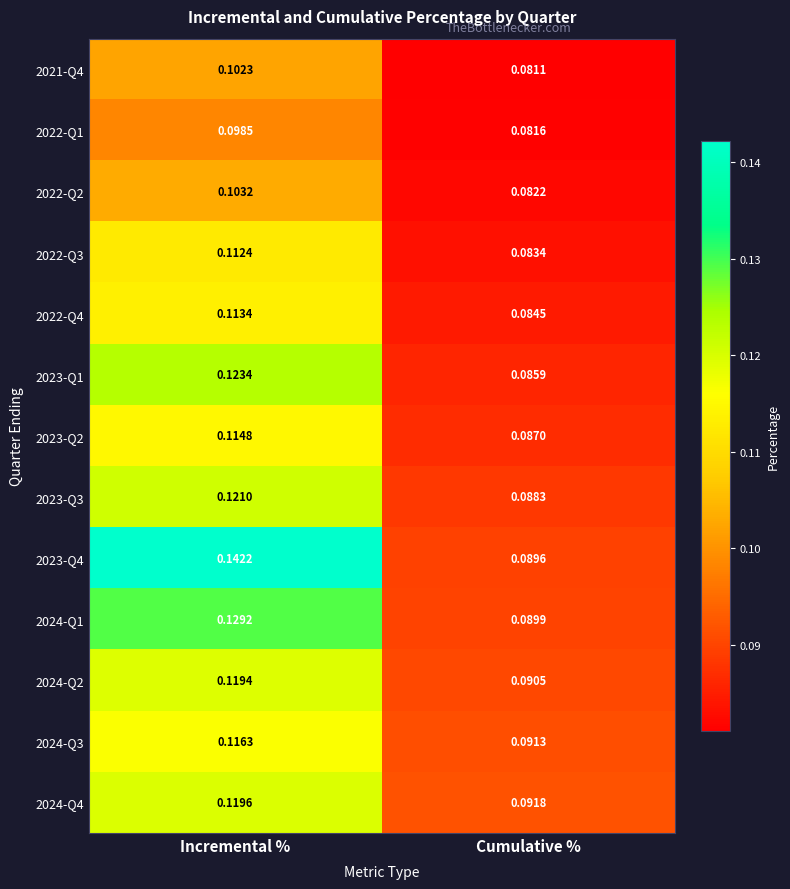

At which label is 2024-Q4 closest to 0?

Cumulative %